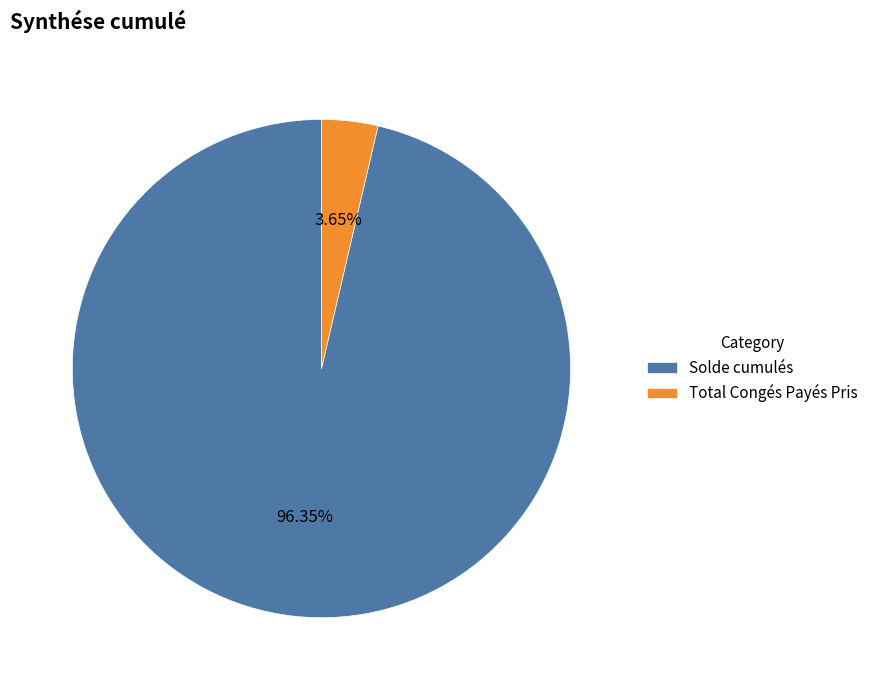

To the nearest percent, what percentage of the pie is Solde cumulés?

96%